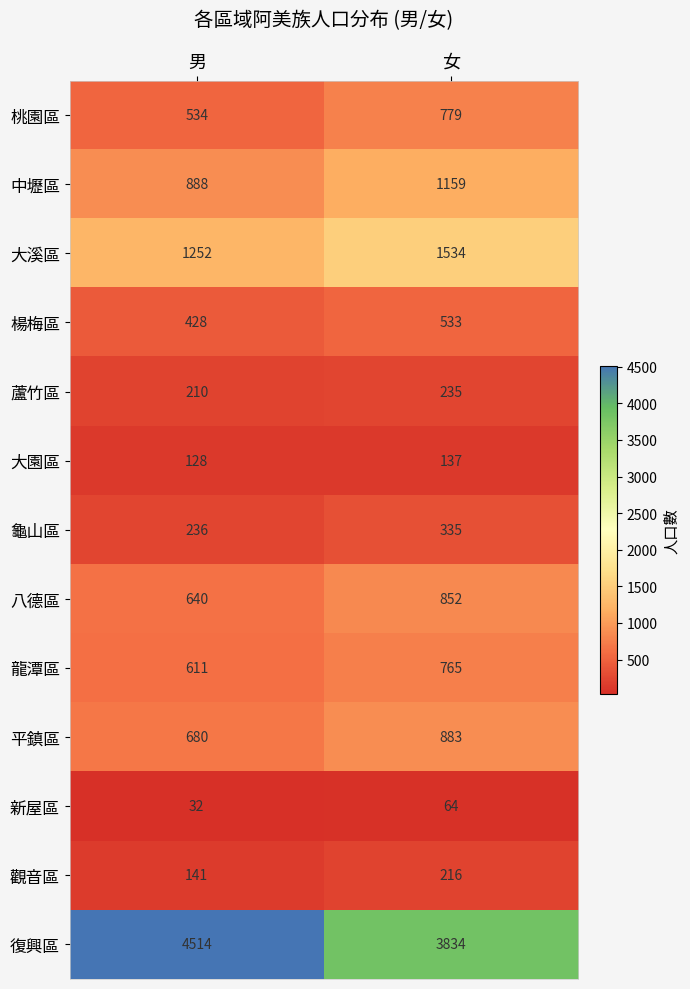

What is the difference between the 復興區 values at 女 and 男?

680